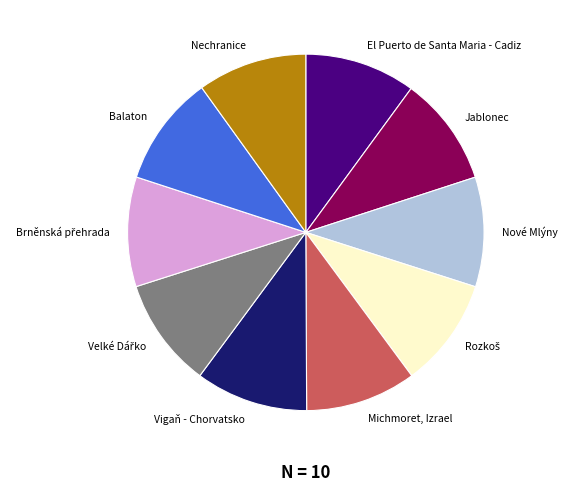

Approximately how many times larger is the value at Jablonec compared to Michmoret, Izrael?

1.0